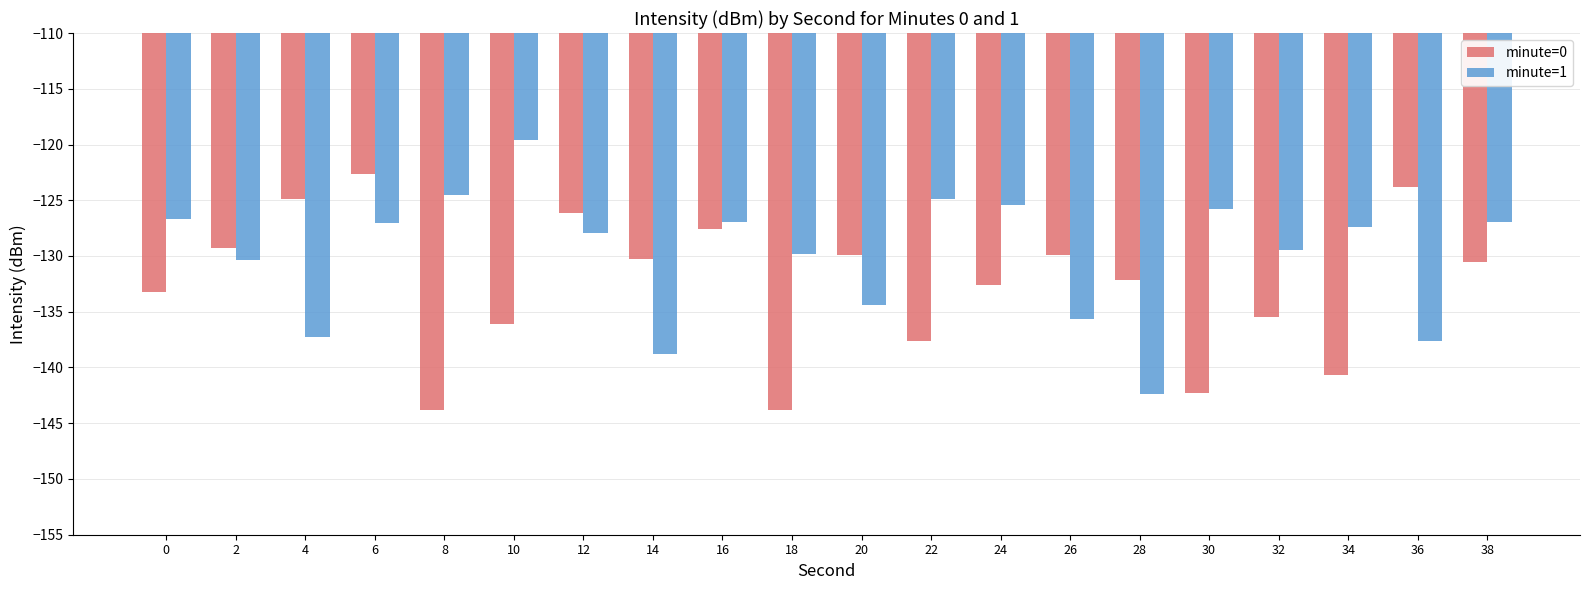

What is the minimum value for minute=1?

-142.4